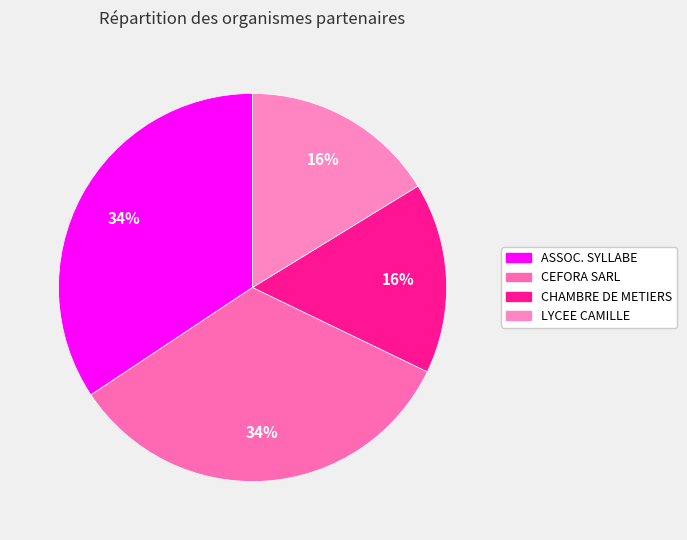

How many slices are in this pie chart?

4